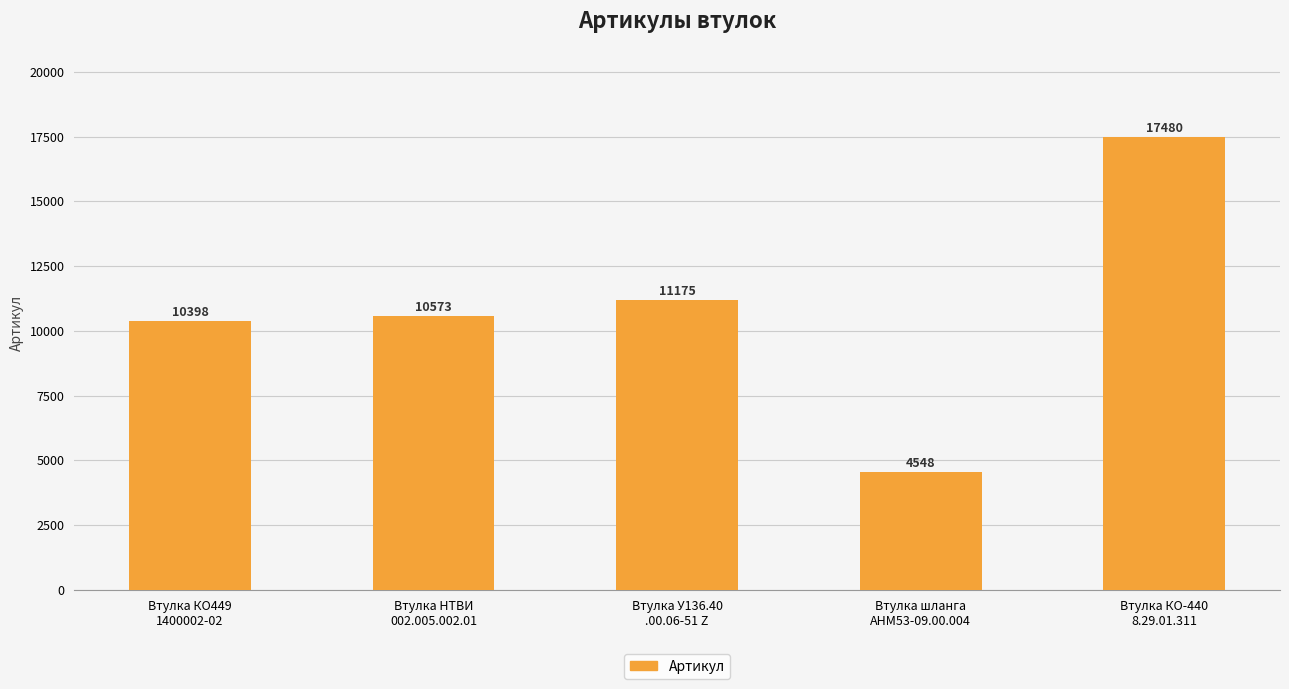

Reading left to right, list all the values displayed in this chart.

10398	10573	11175	4548	17480